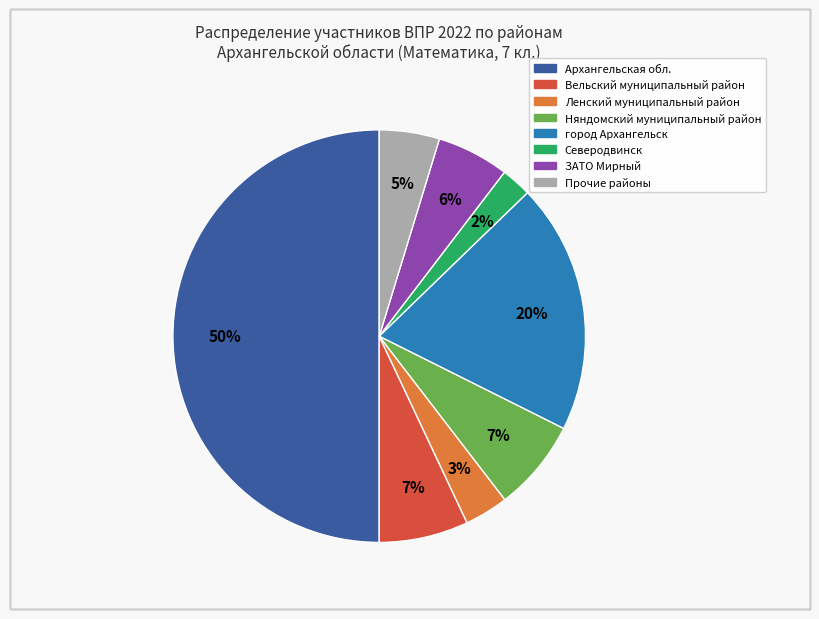

To the nearest percent, what is the difference between the largest and smallest slice percentages?

48%